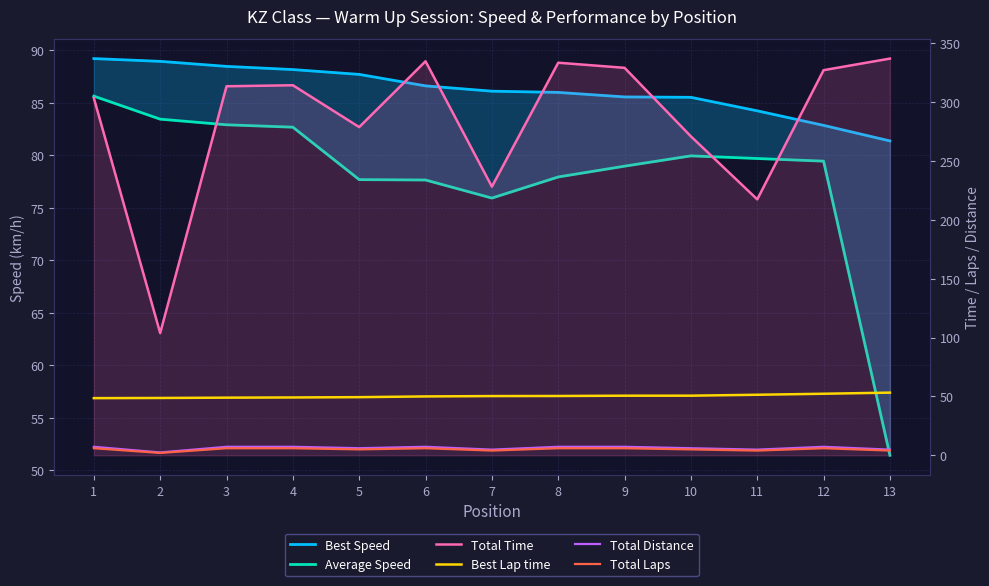

True or false: Best Lap time and Total Time intersect in this chart.

False